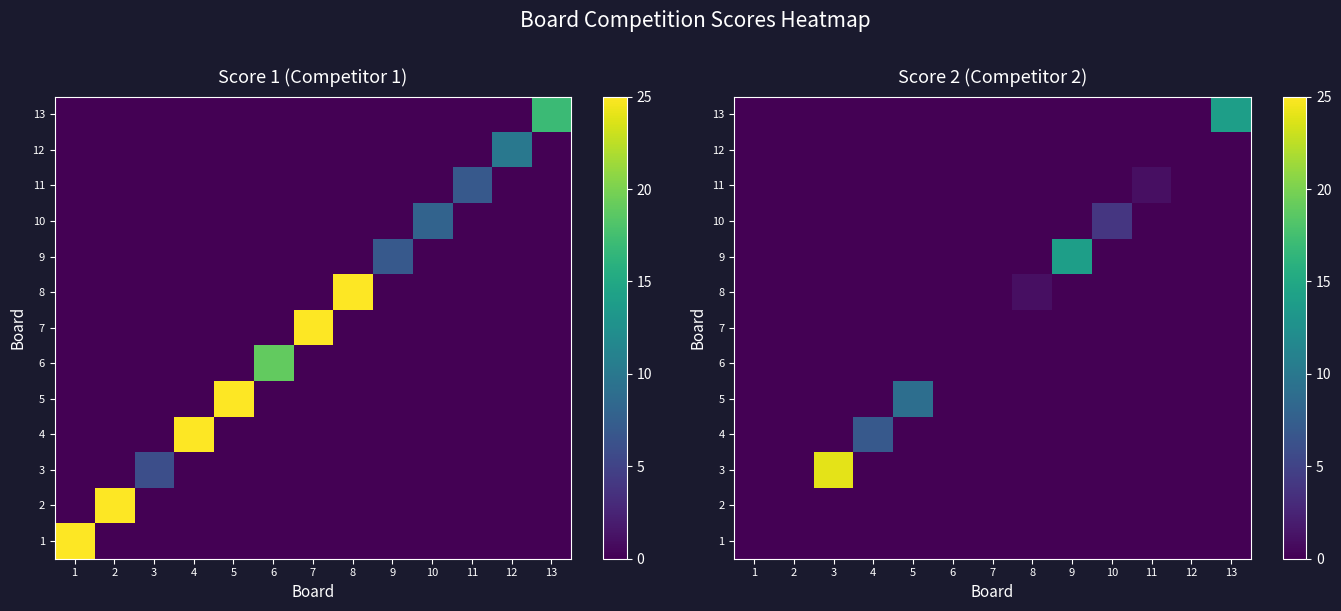

Which category has the lowest value across all series?

1